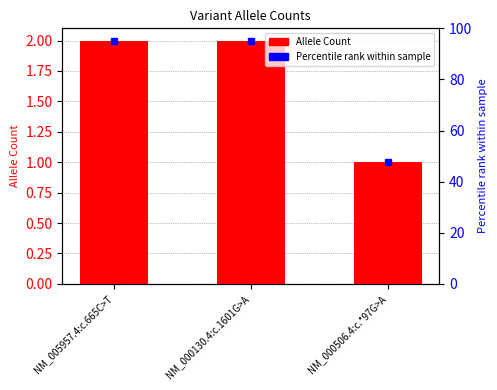

Is it true that the value at NM_000130.4:c.1601G>A is 3?

False